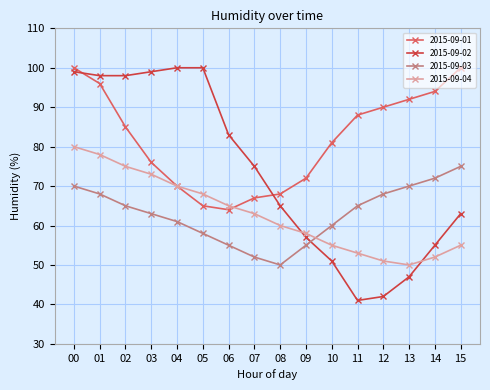

At how many categories does at least one series exceed 97?

7